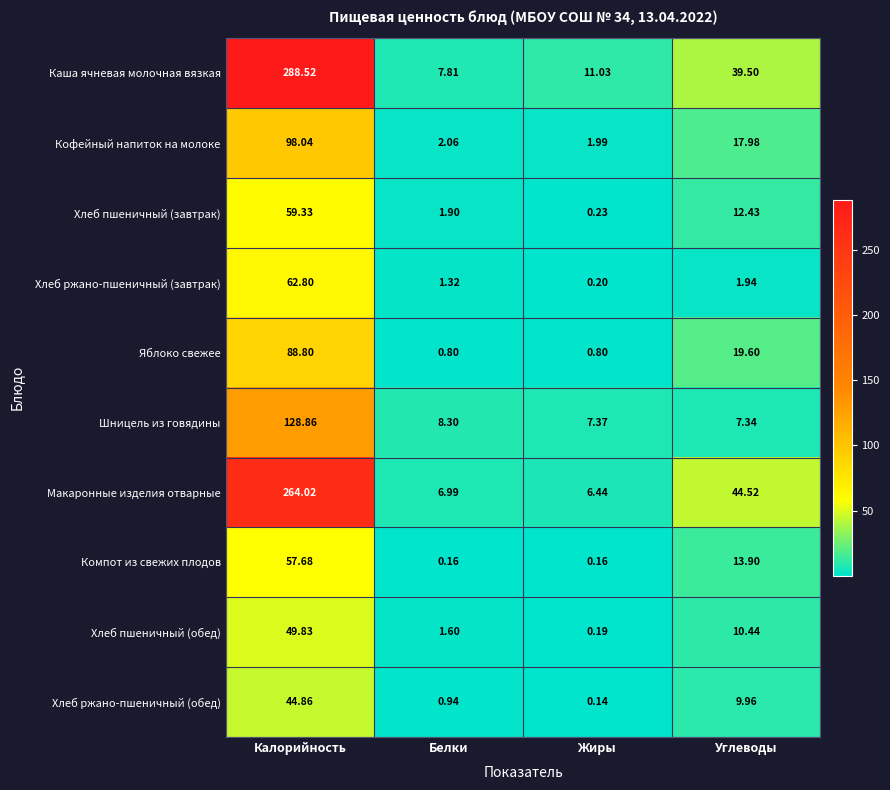

What is the greatest value displayed?

288.5